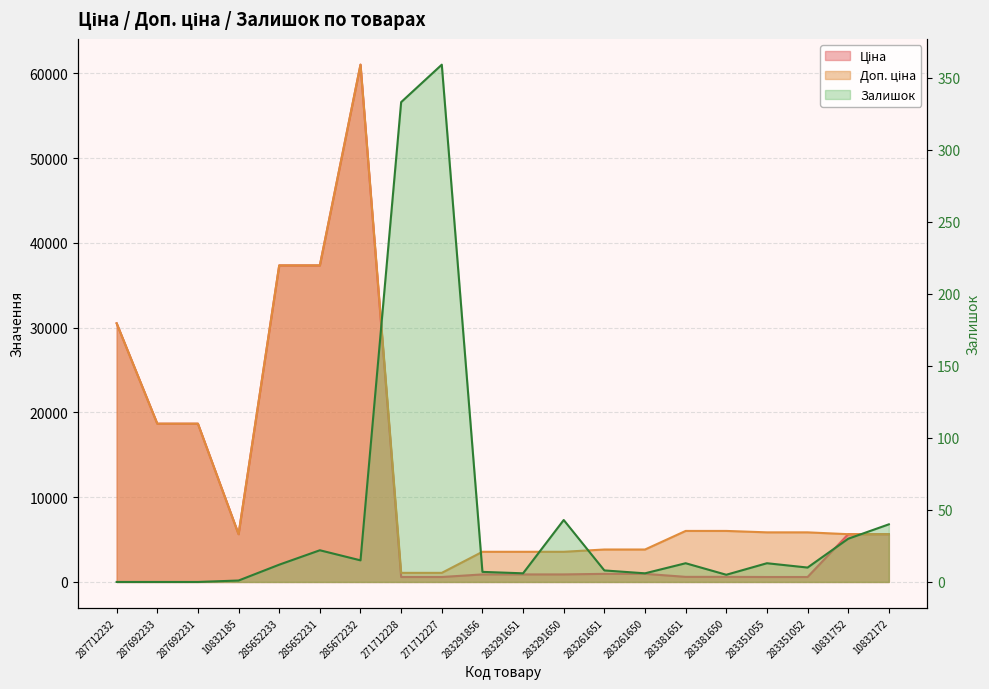

How many categories are shown in the chart?

20